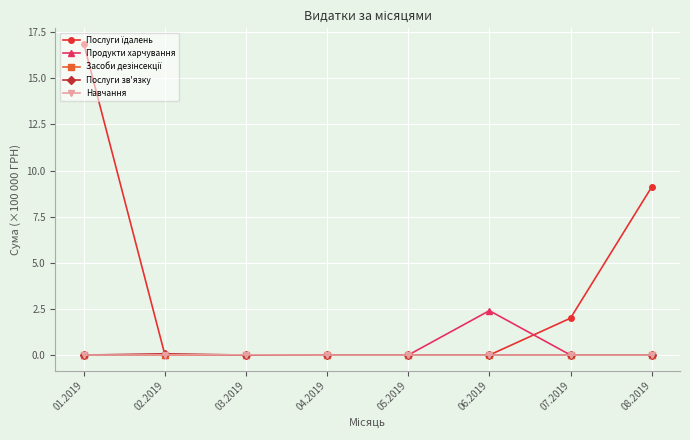

What is the difference between the Послуги зв'язку values at 07.2019 and 02.2019?

0.1